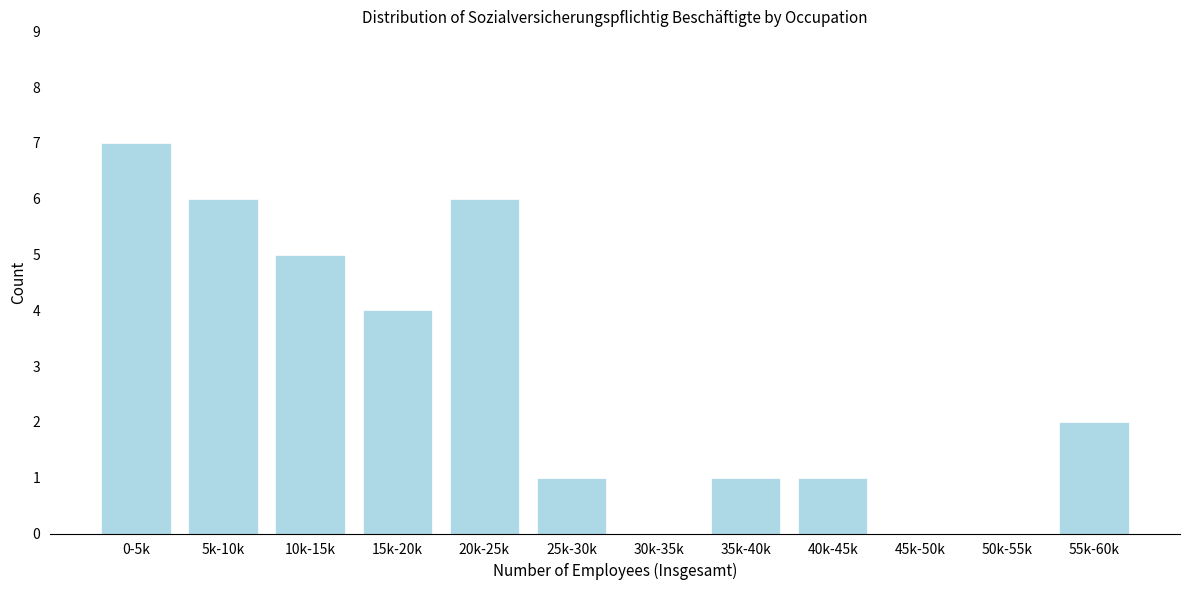

Reading left to right, transcribe all the data shown in this chart.

0-5k=7	5k-10k=6	10k-15k=5	15k-20k=4	20k-25k=6	25k-30k=1	30k-35k=0	35k-40k=1	40k-45k=1	45k-50k=0	50k-55k=0	55k-60k=2